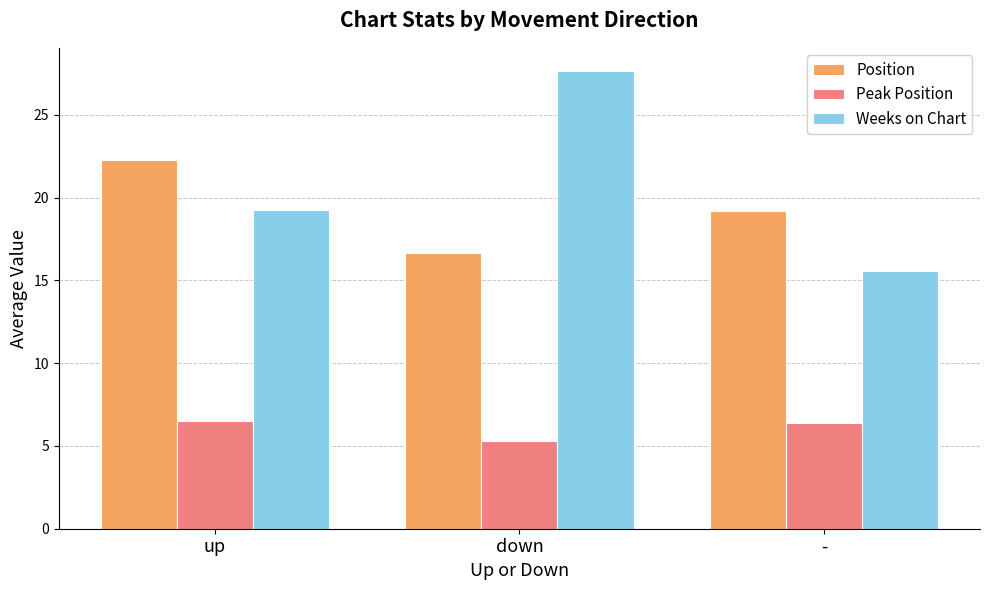

Where is Weeks on Chart nearest to the value 21?

up